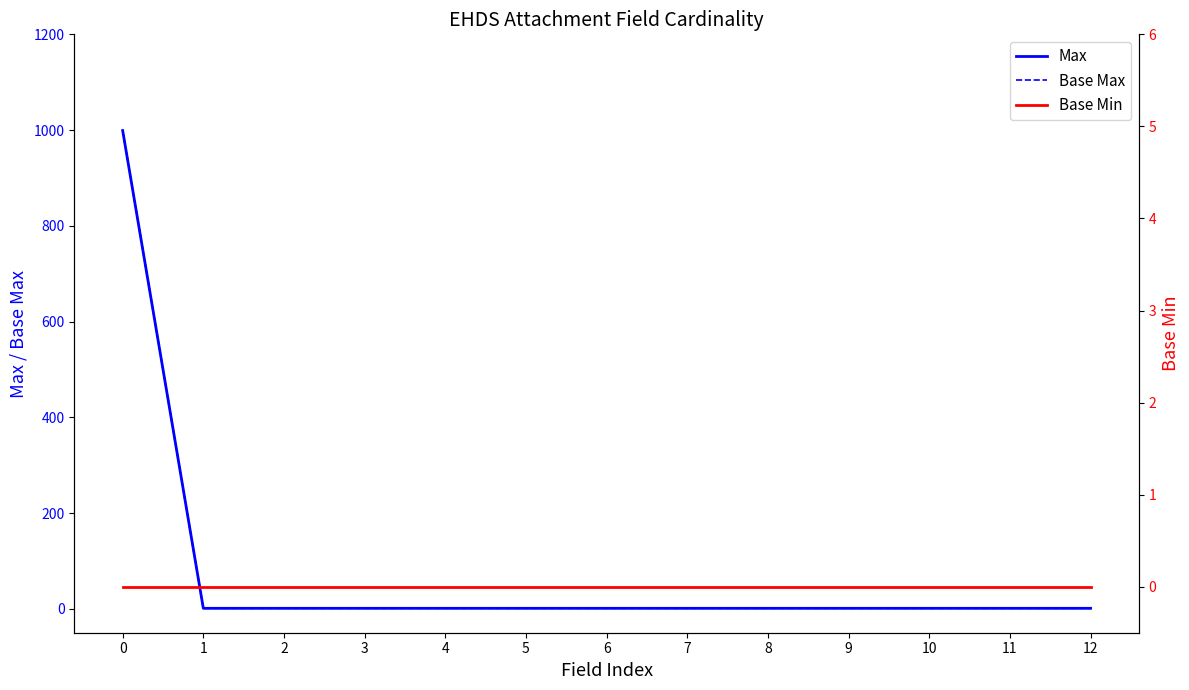

Does the chart display data point markers on the line(s)?

No